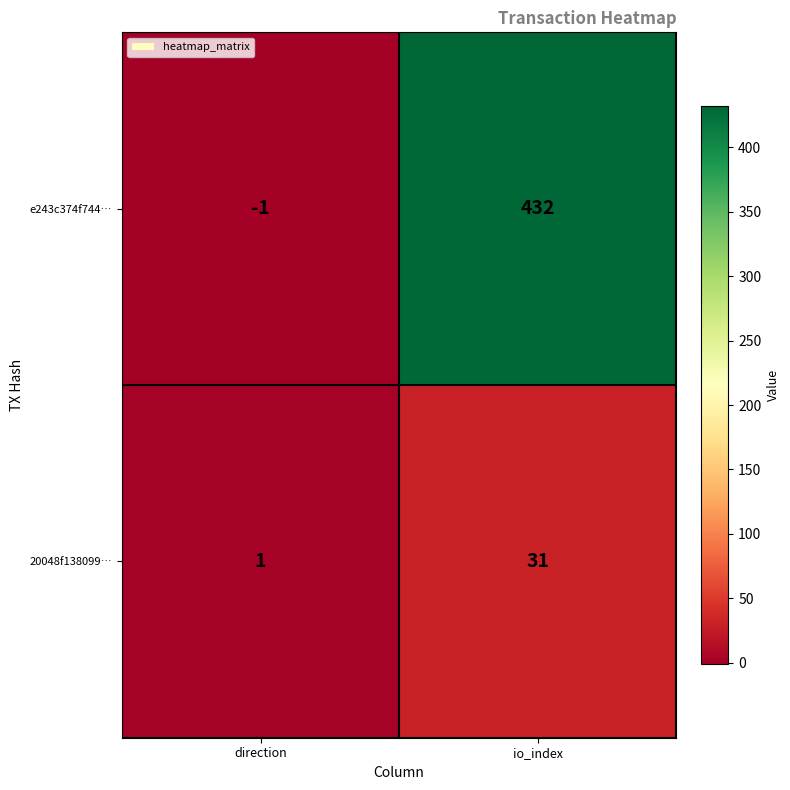

At direction, list the series in order from smallest to largest.

e243c374f744…, 20048f138099…